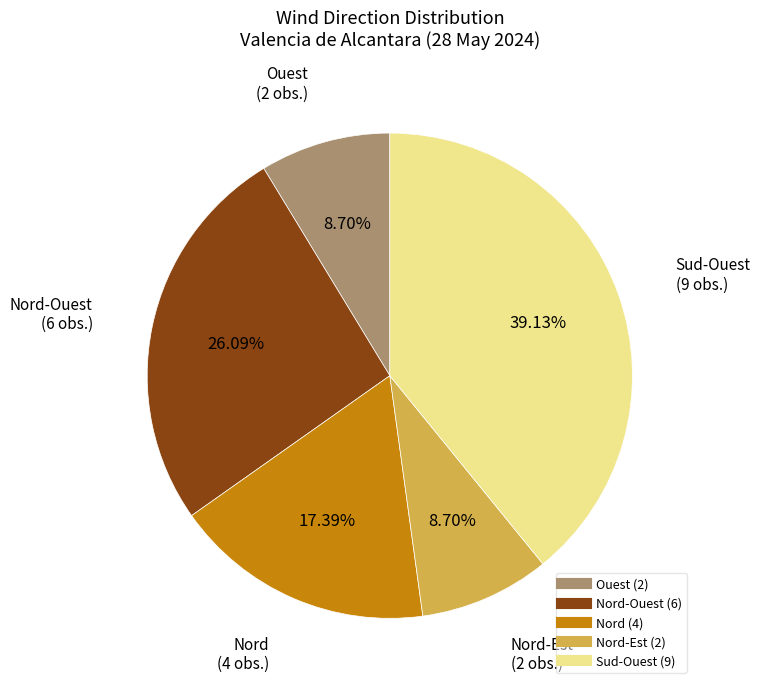

How many slices are in this pie chart?

5